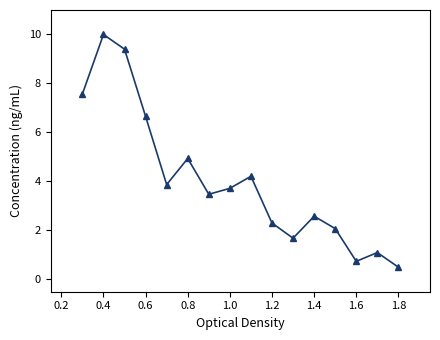

What is the difference between the second highest and minimum values?

8.9